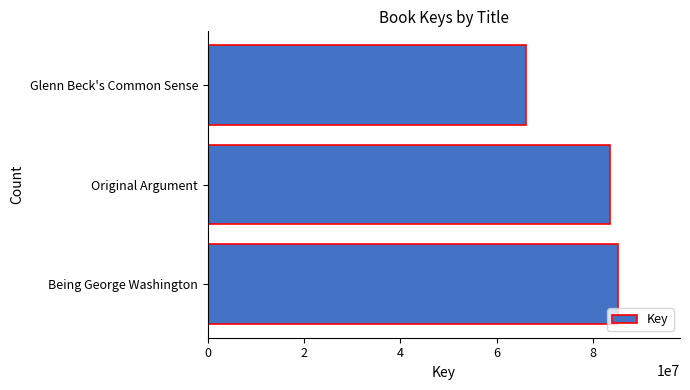

Are the bars horizontal?

Yes